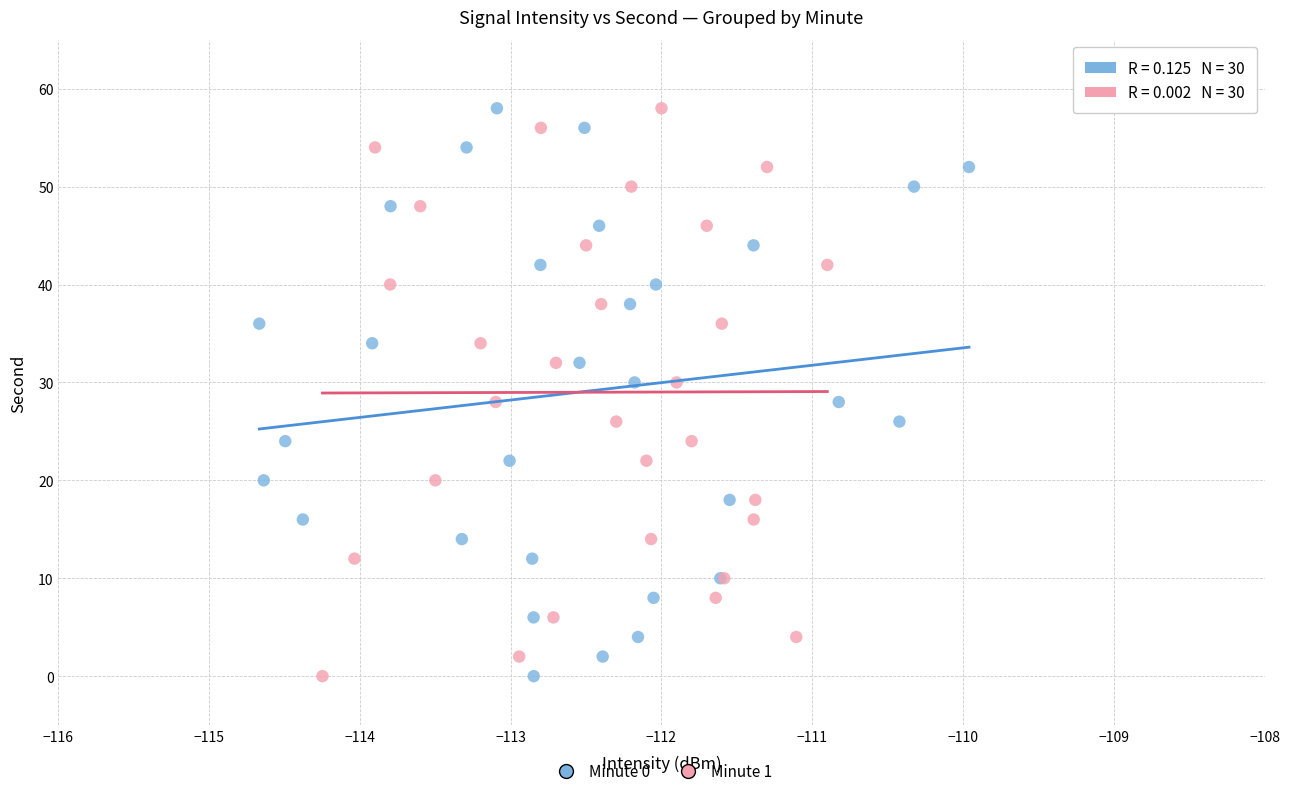

What are all the series names shown in the legend?

Minute 0, Minute 1